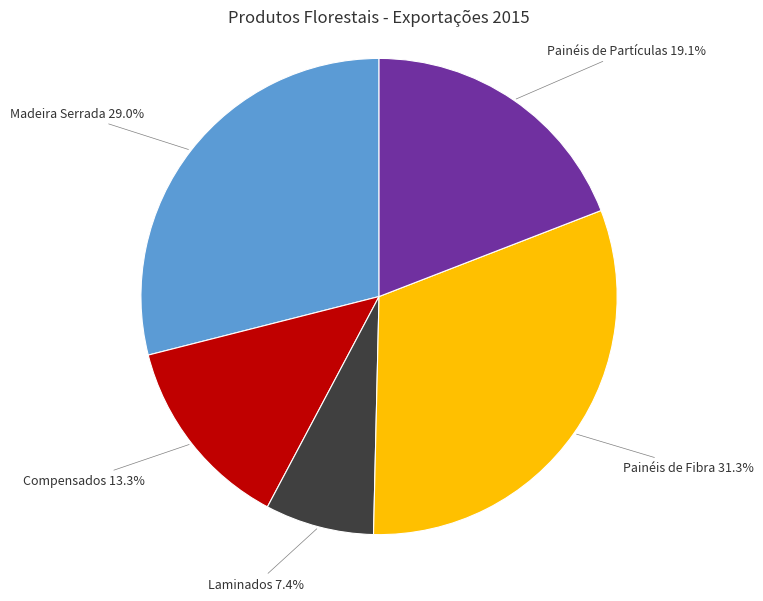

Does Painéis de Fibra account for over 50% of the chart?

No